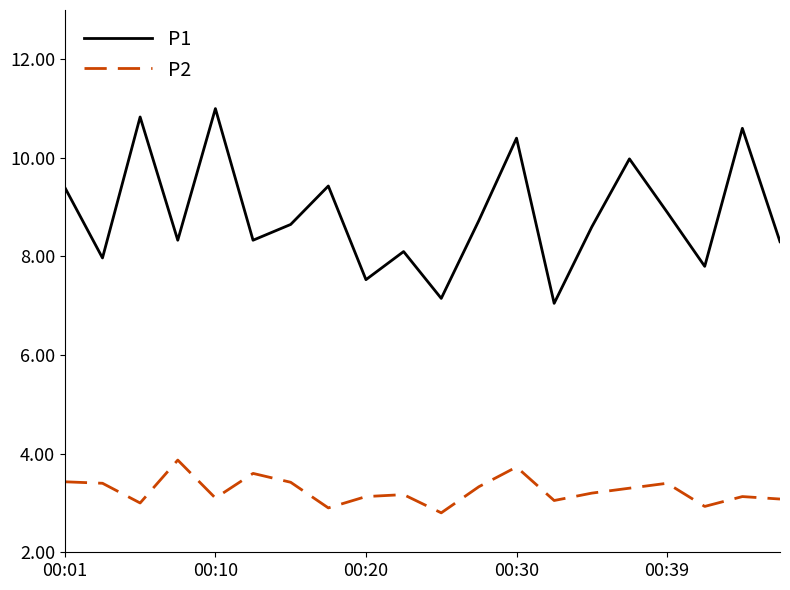

List the series in order of their peak value, highest first.

P1, P2